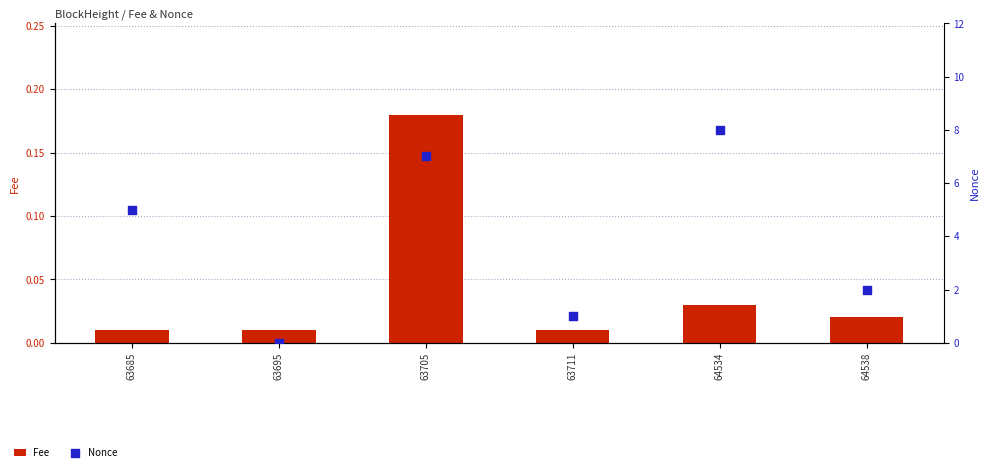

Which series contains the lowest Y value?

Nonce